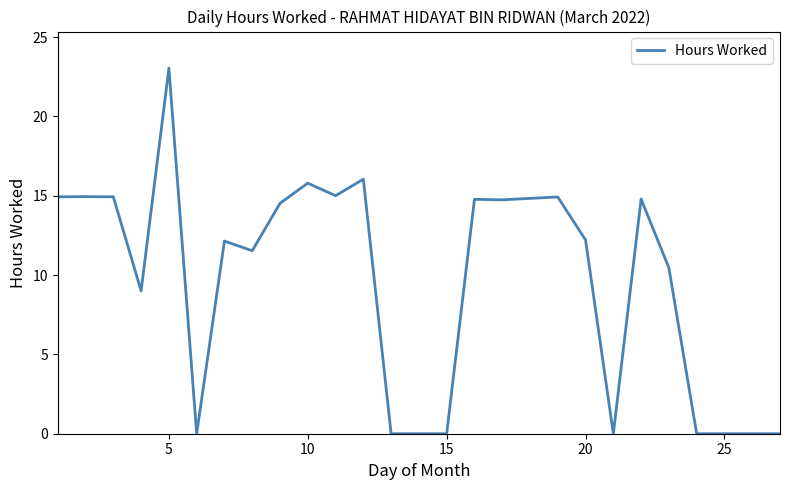

What is the maximum value shown in the chart?

23.0